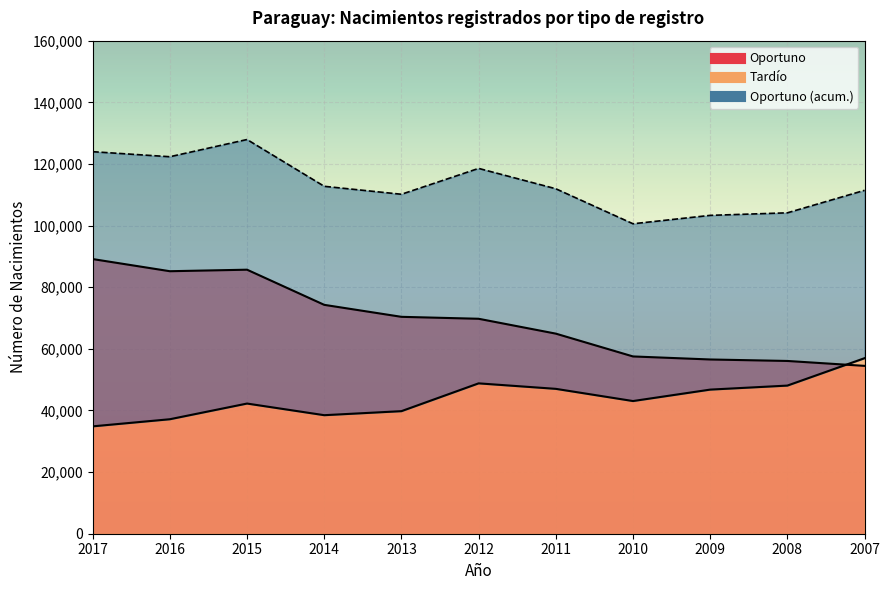

How many intersections are there between Tardío and Oportuno?

1